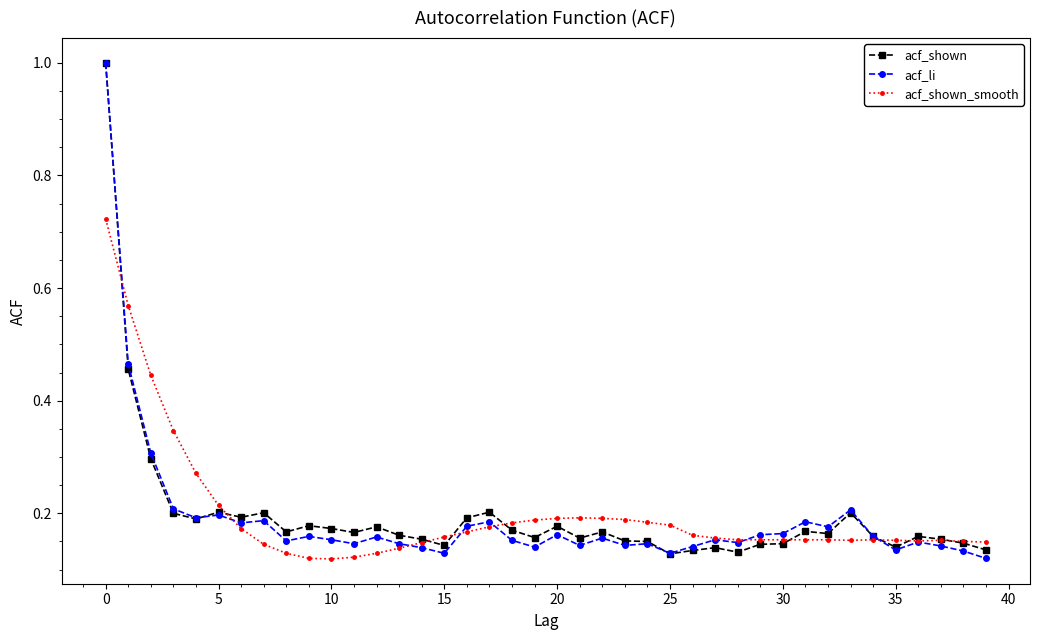

True or false: acf_li has more than 2 points higher than both neighbors.

True